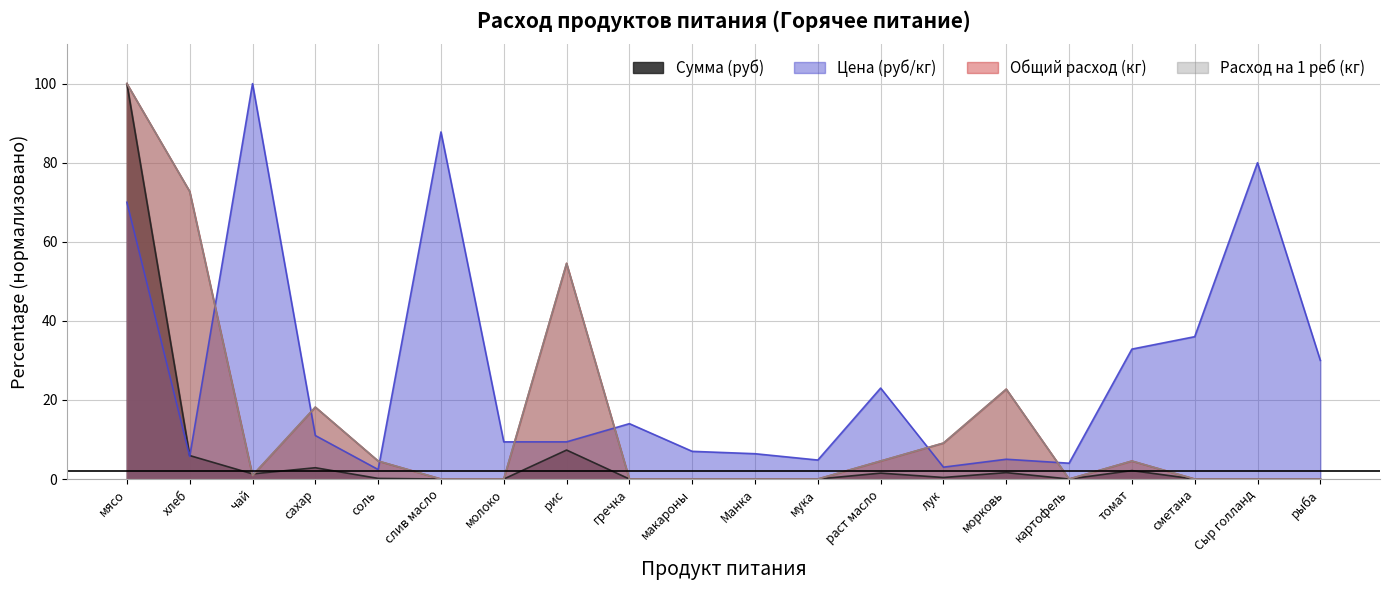

Which has a higher value, хлеб or морковь?

хлеб